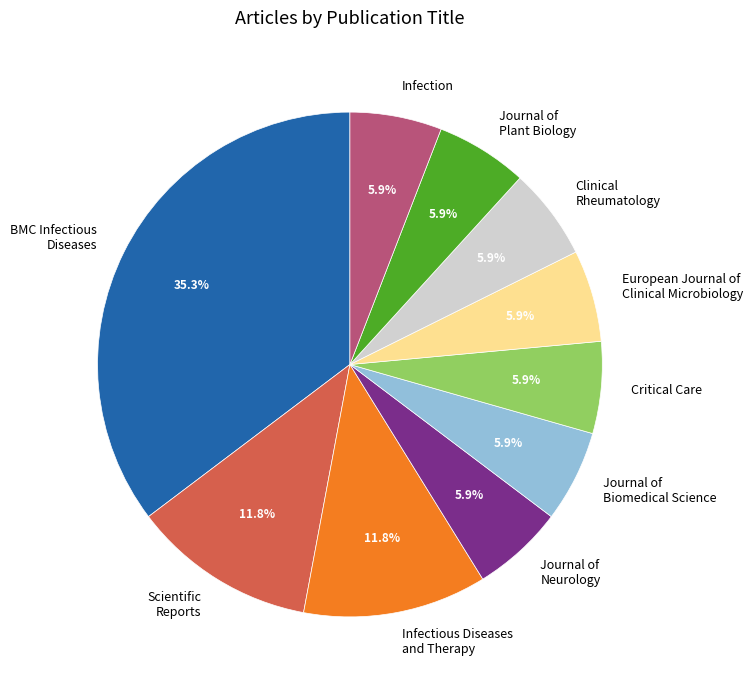

Which slice is the largest?

BMC Infectious Diseases